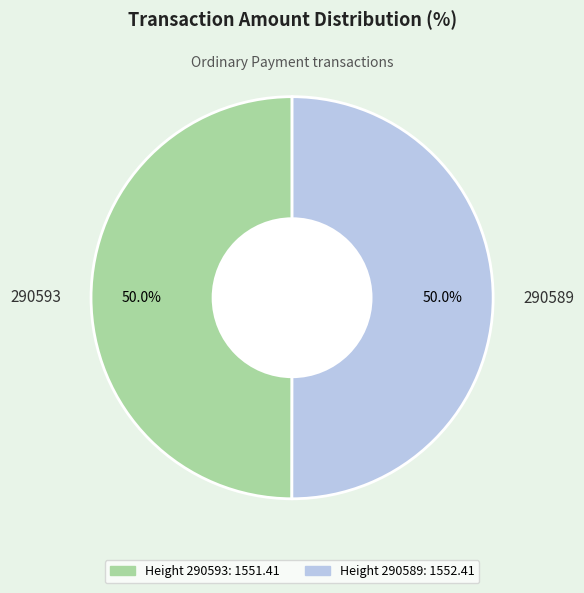

What percentage is NOT represented by 290589?

50.0%